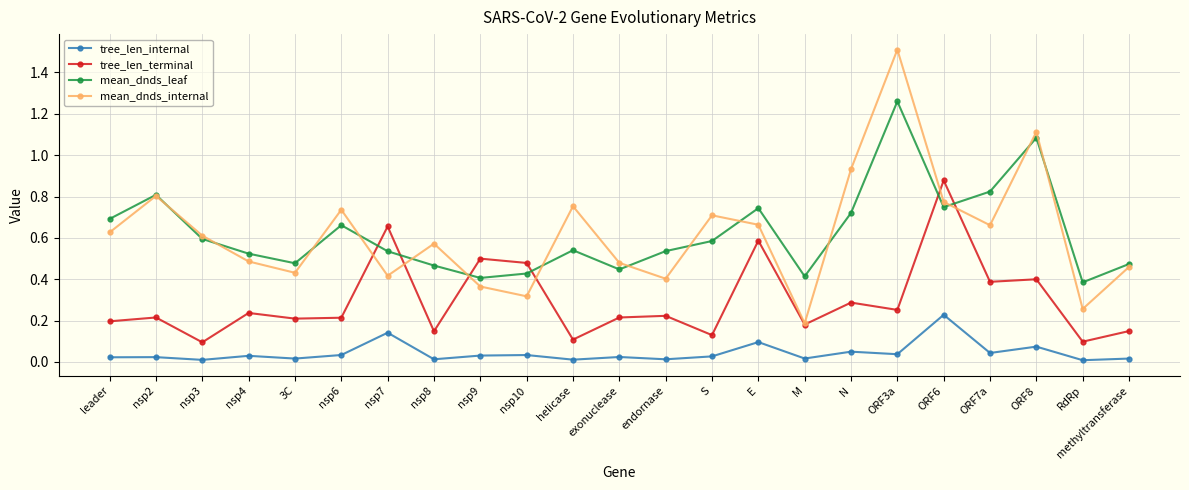

True or false: tree_len_terminal and mean_dnds_leaf intersect in this chart.

True